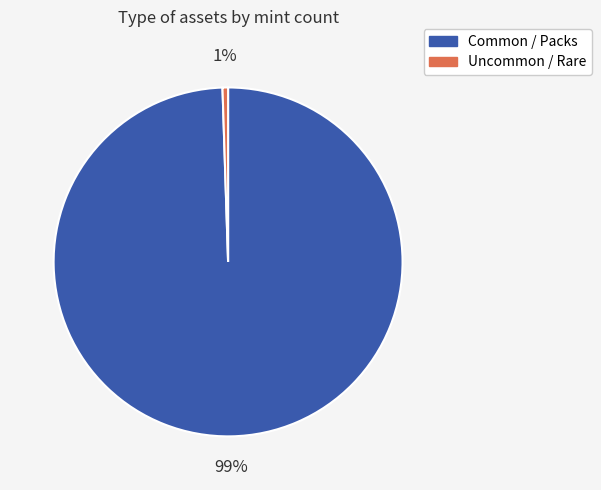

What is the smallest slice in the pie chart?

Uncommon / Rare